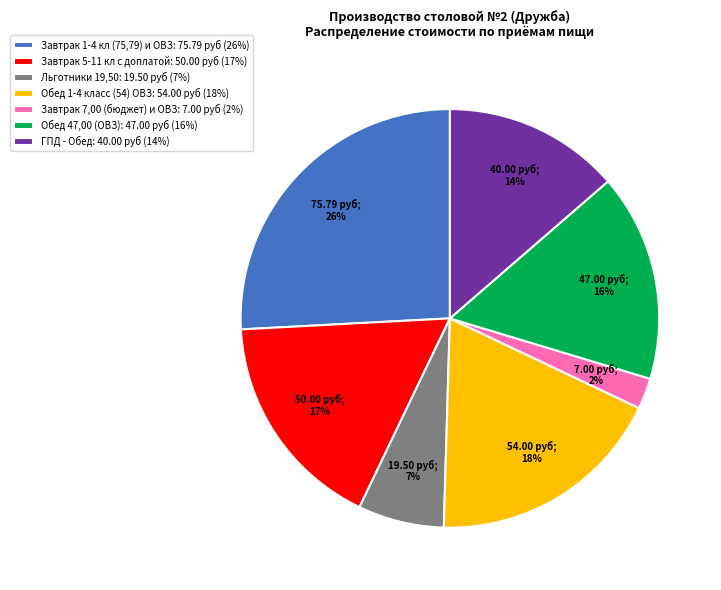

Is there any slice that represents more than half of the pie?

No